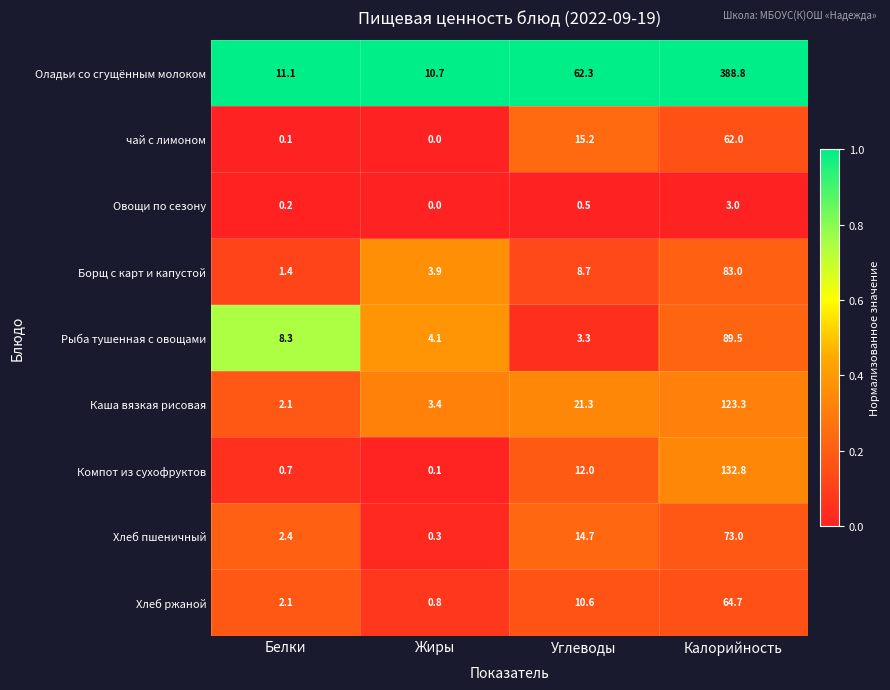

True or false: Каша вязкая рисовая has a value of 3.4 at Жиры.

True